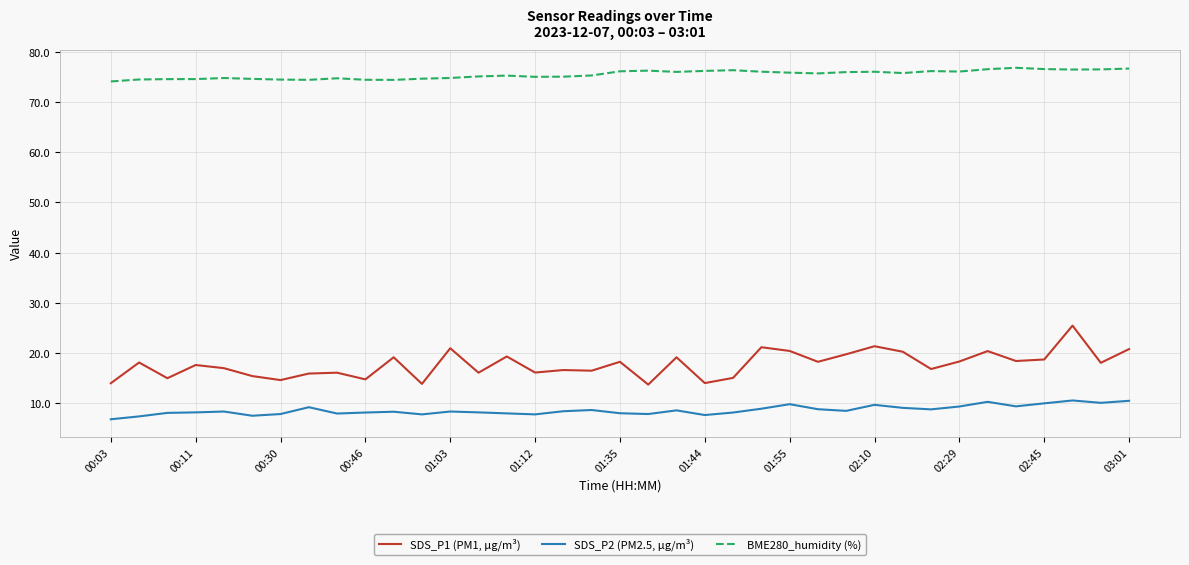

Which series has the largest total across all categories?

BME280_humidity (%)